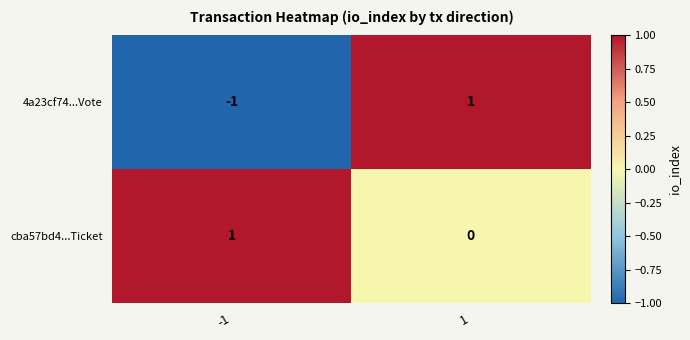

At how many categories does at least one series exceed 0?

2